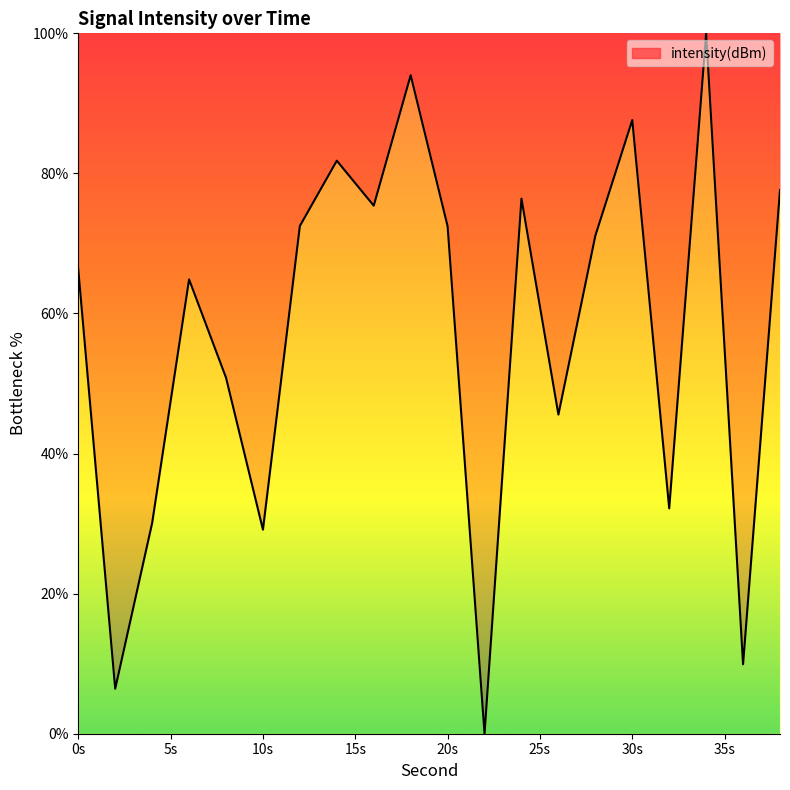

What is the maximum value shown in the chart?

100.0